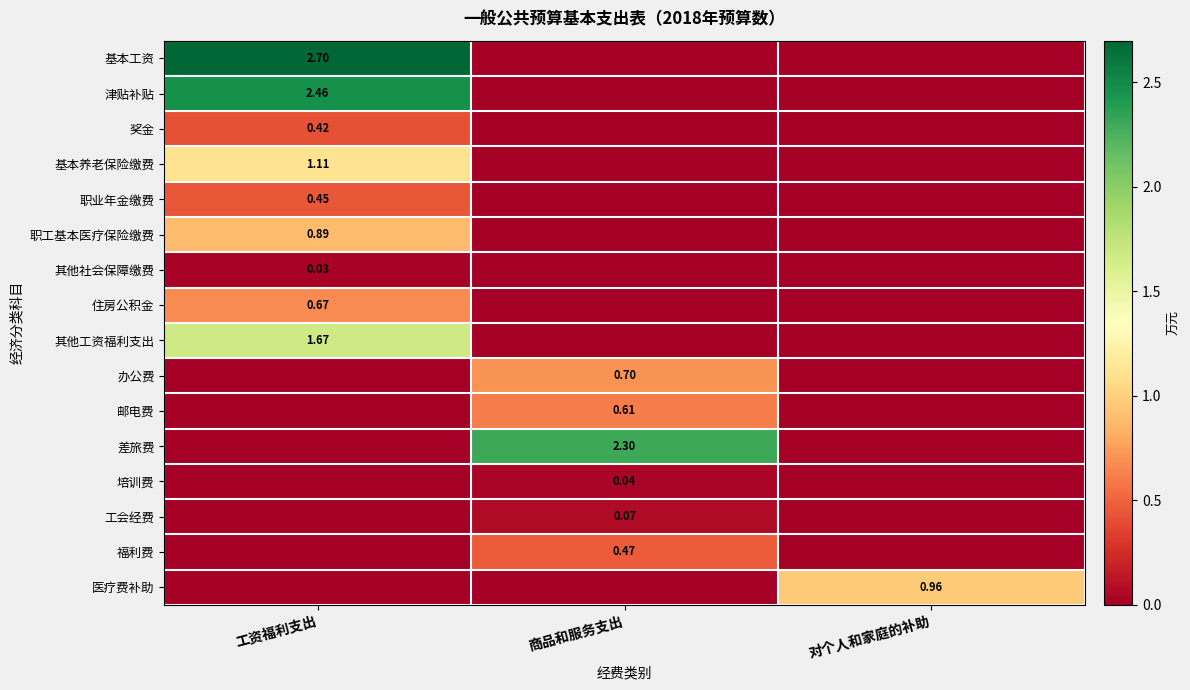

The 福利费 series shows 0.0 at 工资福利支出. True or false?

True